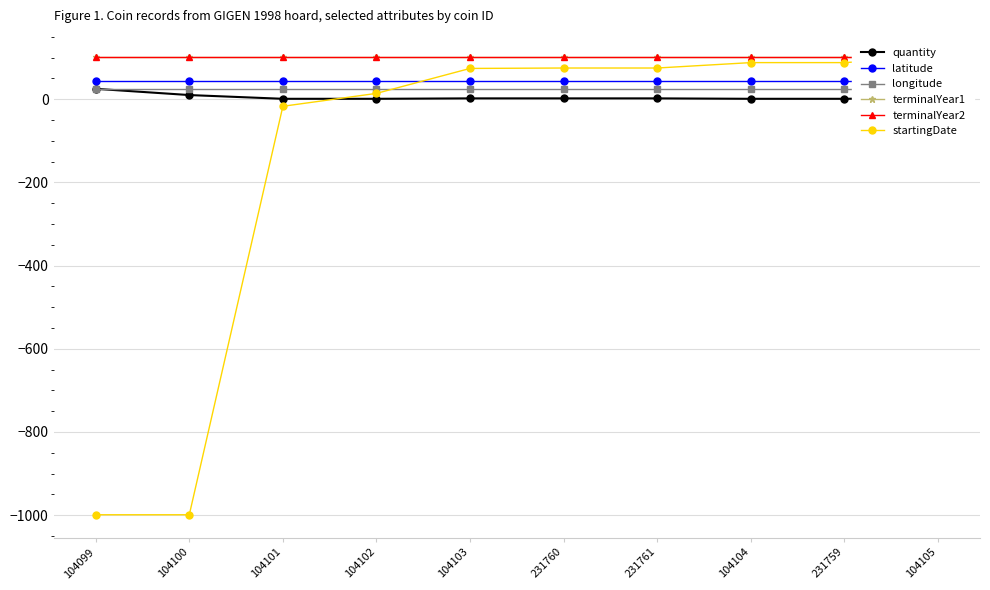

At which category does the chart reach its peak across all series?

104099